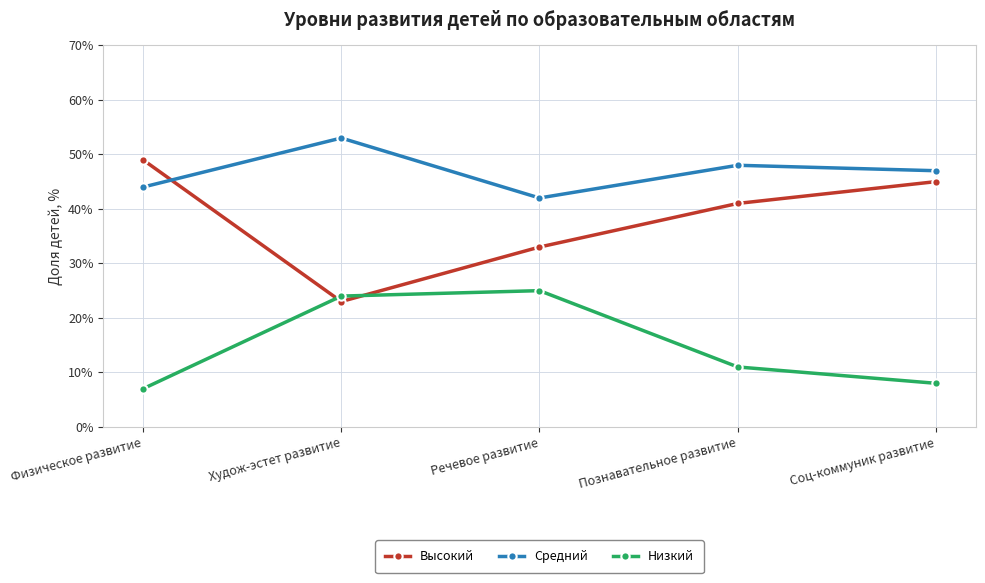

Reading left to right, what are all the values shown in this chart?

Высокий: Физическое развитие=49	Худож-эстет развитие=23	Речевое развитие=33	Познавательное развитие=41	Соц-коммуник развитие=45
Средний: Физическое развитие=44	Худож-эстет развитие=53	Речевое развитие=42	Познавательное развитие=48	Соц-коммуник развитие=47
Низкий: Физическое развитие=7	Худож-эстет развитие=24	Речевое развитие=25	Познавательное развитие=11	Соц-коммуник развитие=8